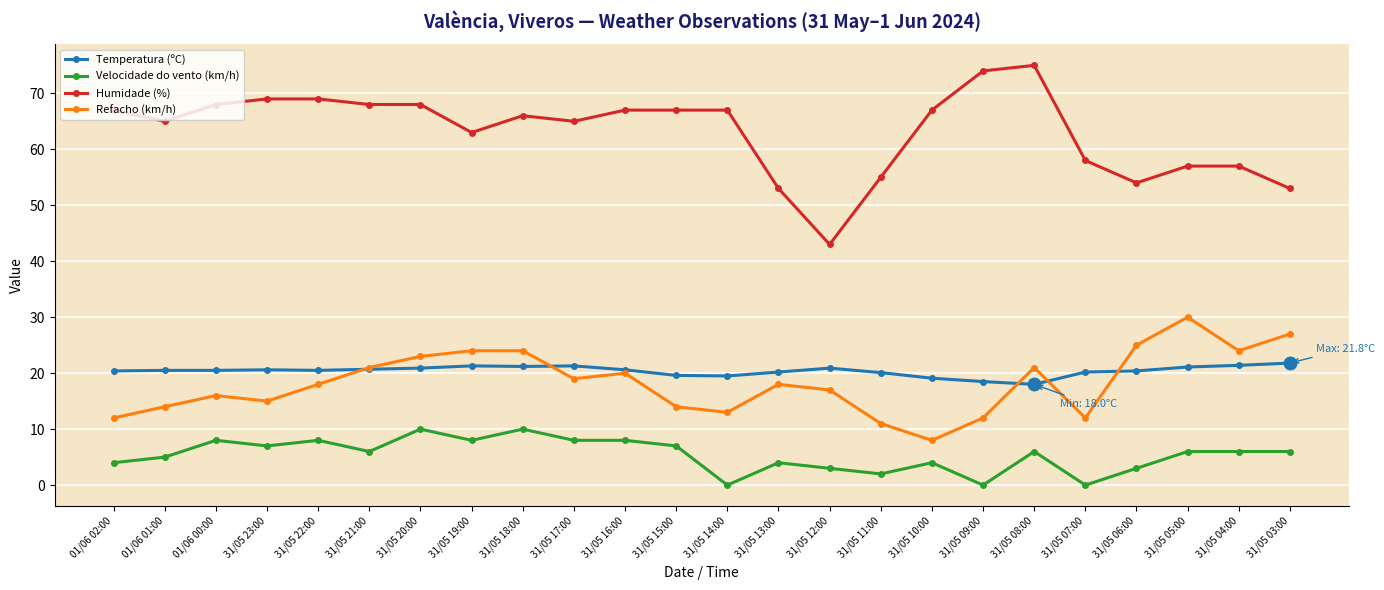

What is the difference between the maximum and minimum values in the Humidade (%) series?

32.0